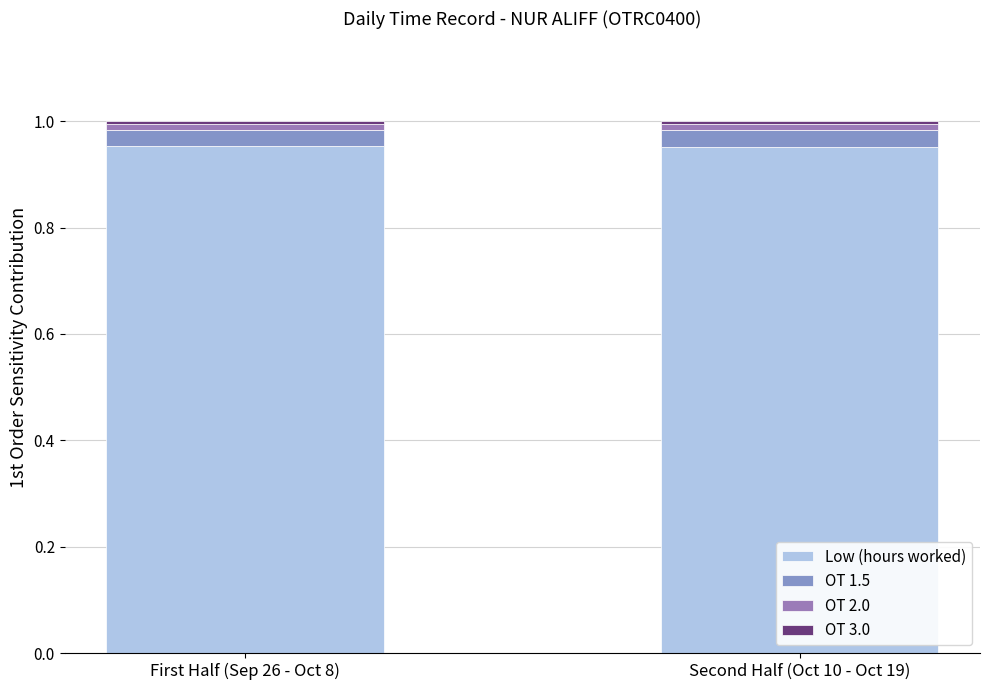

What is the sum of all Low (hours worked) values?

1.9